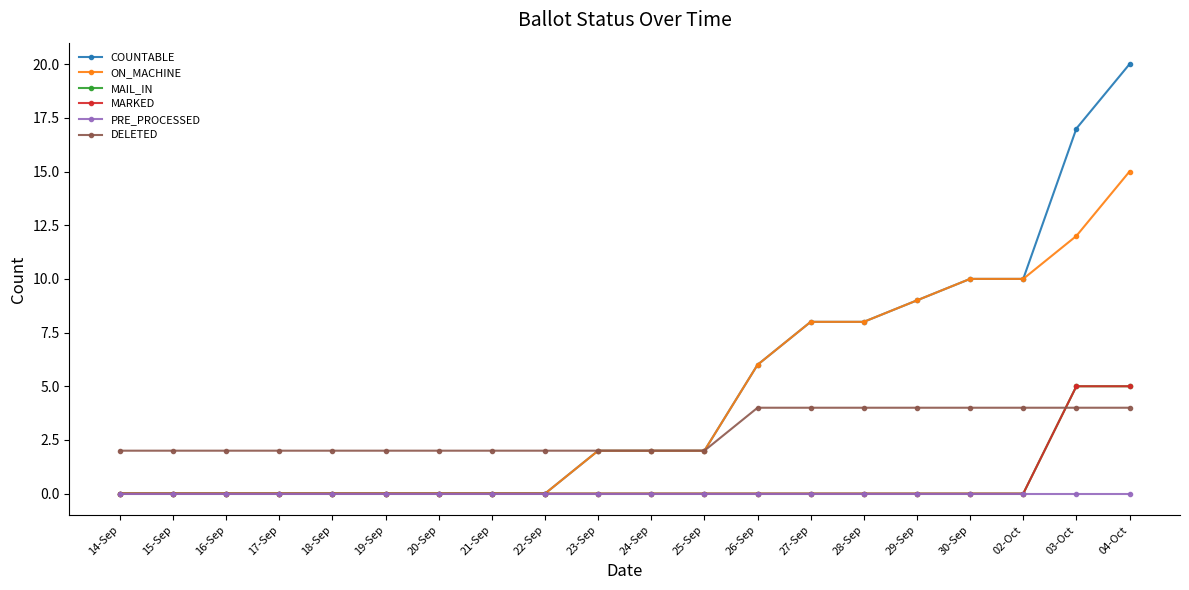

What is the total value across all series at 27-Sep?

20